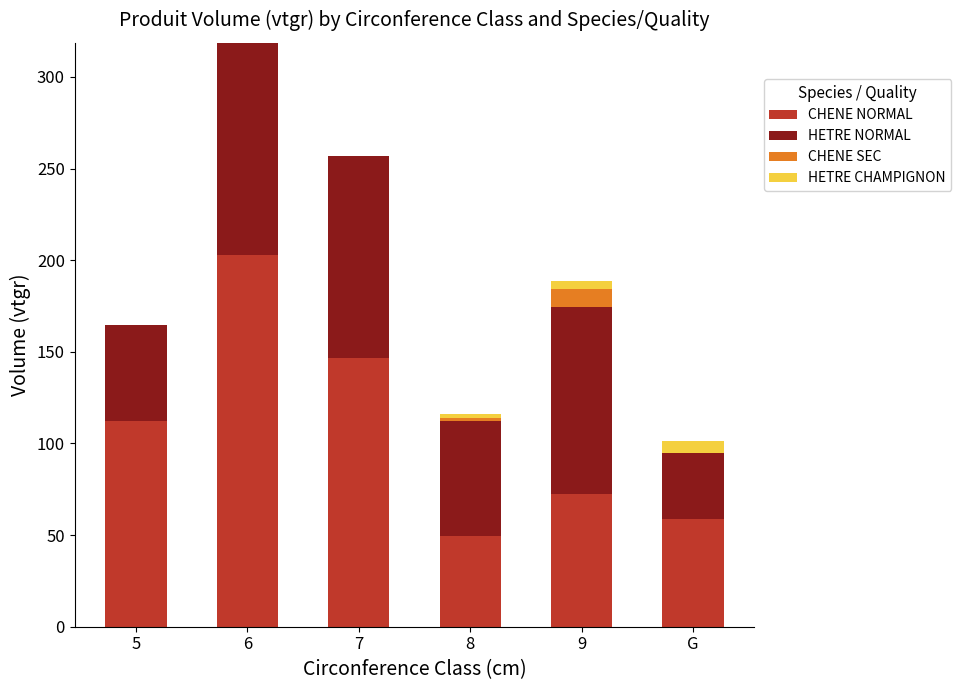

Count the number of data series in this chart.

4